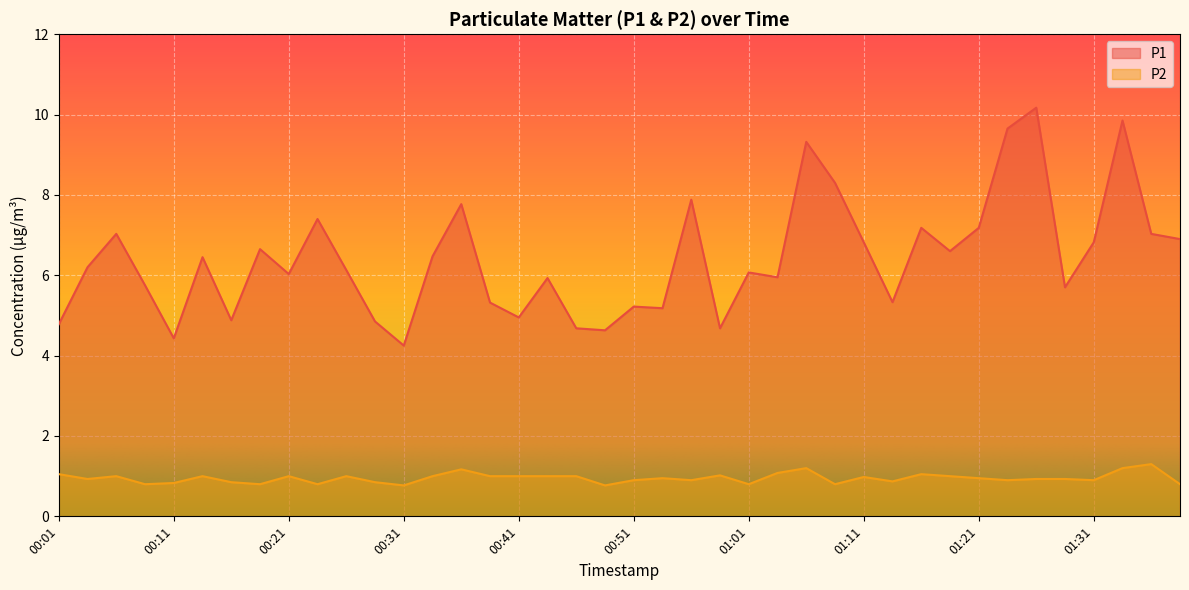

Where is P1 nearest to the value 7?

00:06